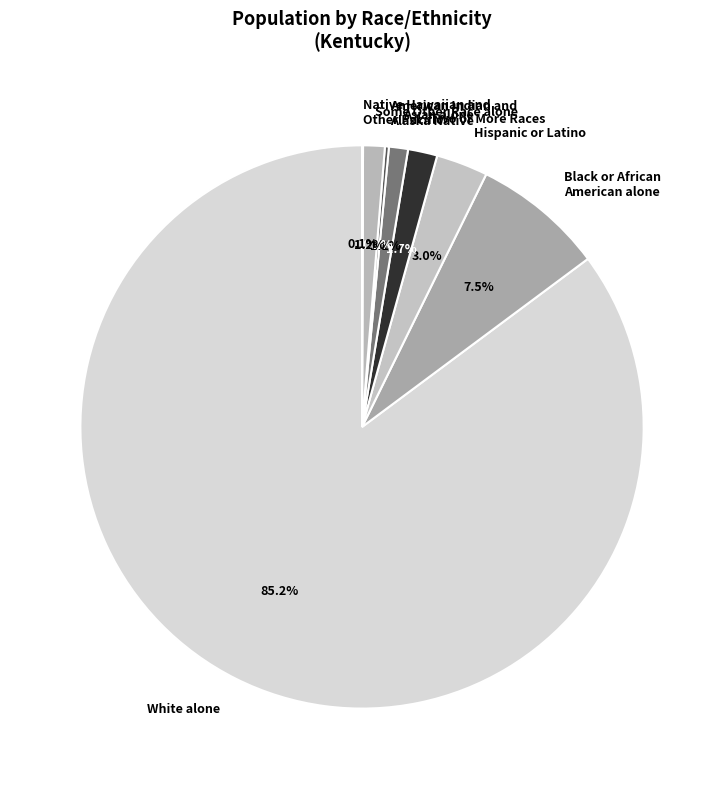

To the nearest percent, what portion does Two or More Races represent?

2%